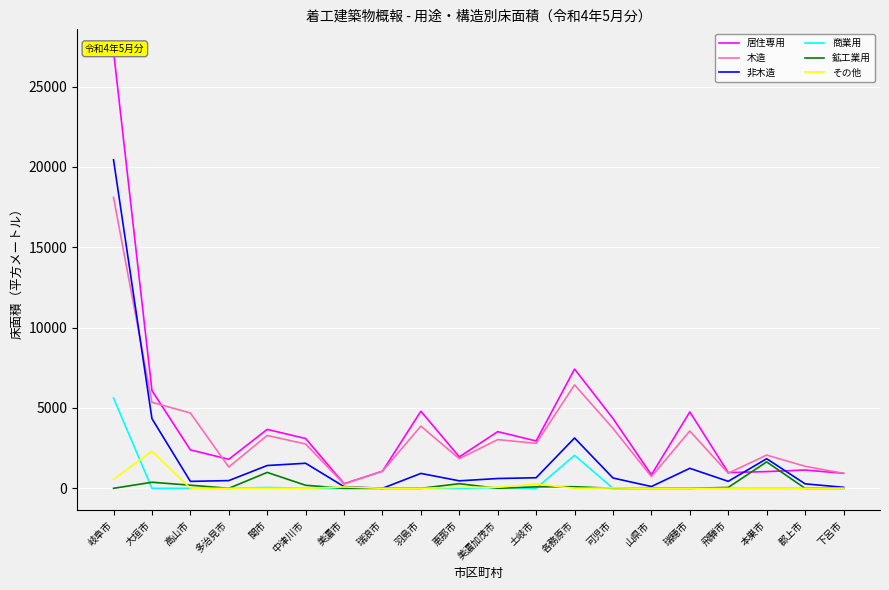

What is the total value across all series at 羽島市?

9598